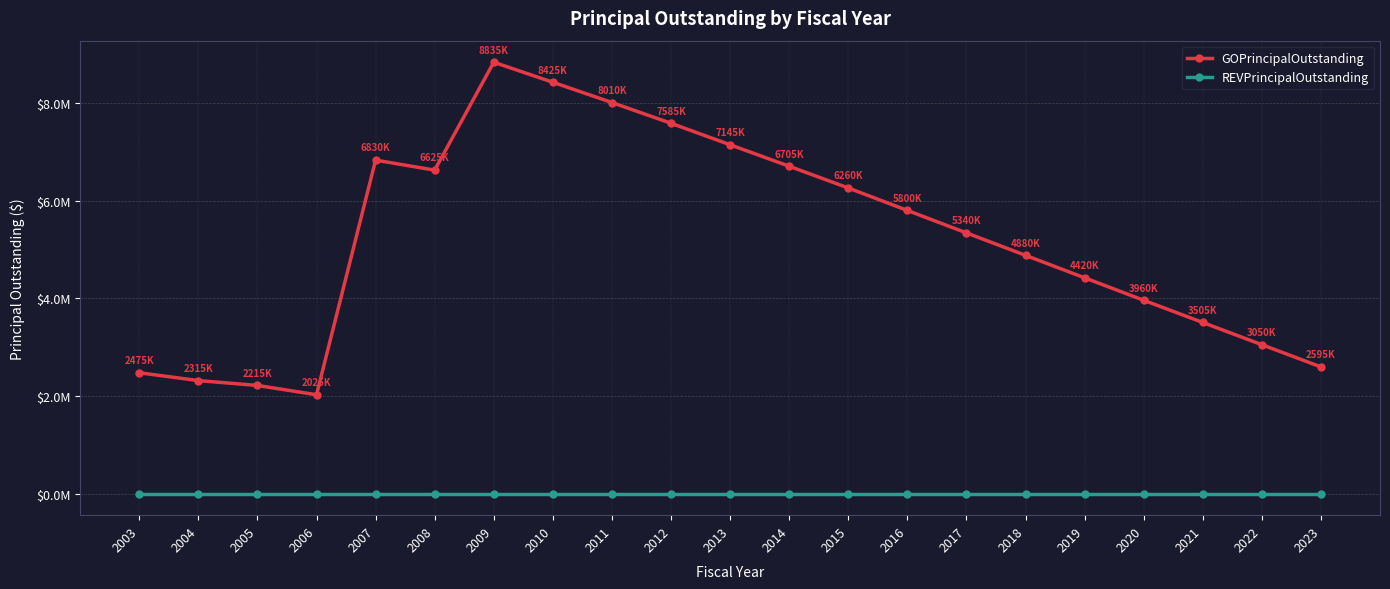

Which series has the widest spread of values?

GOPrincipalOutstanding